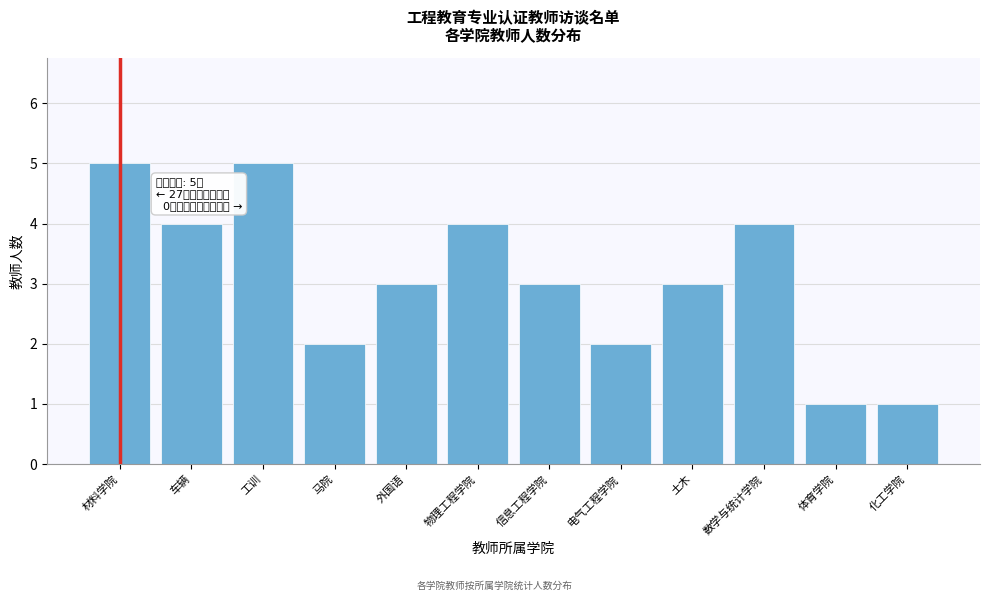

Reading left to right, extract all data points from this chart.

5	4	5	2	3	4	3	2	3	4	1	1